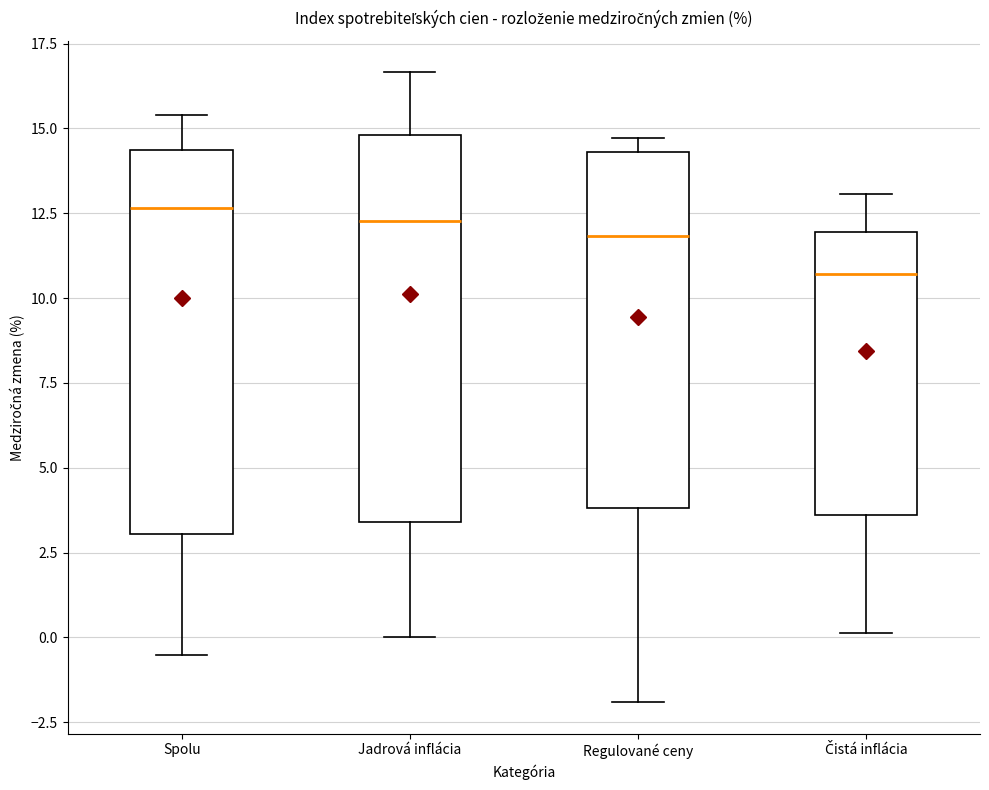

Reading left to right, transcribe this box plot: for each box, give where its median line is, the range the box spans, and where its two whiskers end, as read against the y-axis. The values are not printed on the chart, so give them approximately, as read against the axis.

Spolu: median 12.5, box 3.0 to 14.5, whiskers -0.5 to 15.5
Jadrová inflácia: median 12.5, box 3.5 to 15.0, whiskers 0.0 to 16.5
Regulované ceny: median 12.0, box 4.0 to 14.5, whiskers -2.0 to 14.5 (just above the box's upper edge)
Čistá inflácia: median 10.5, box 3.5 to 12.0, whiskers 0.0 to 13.0